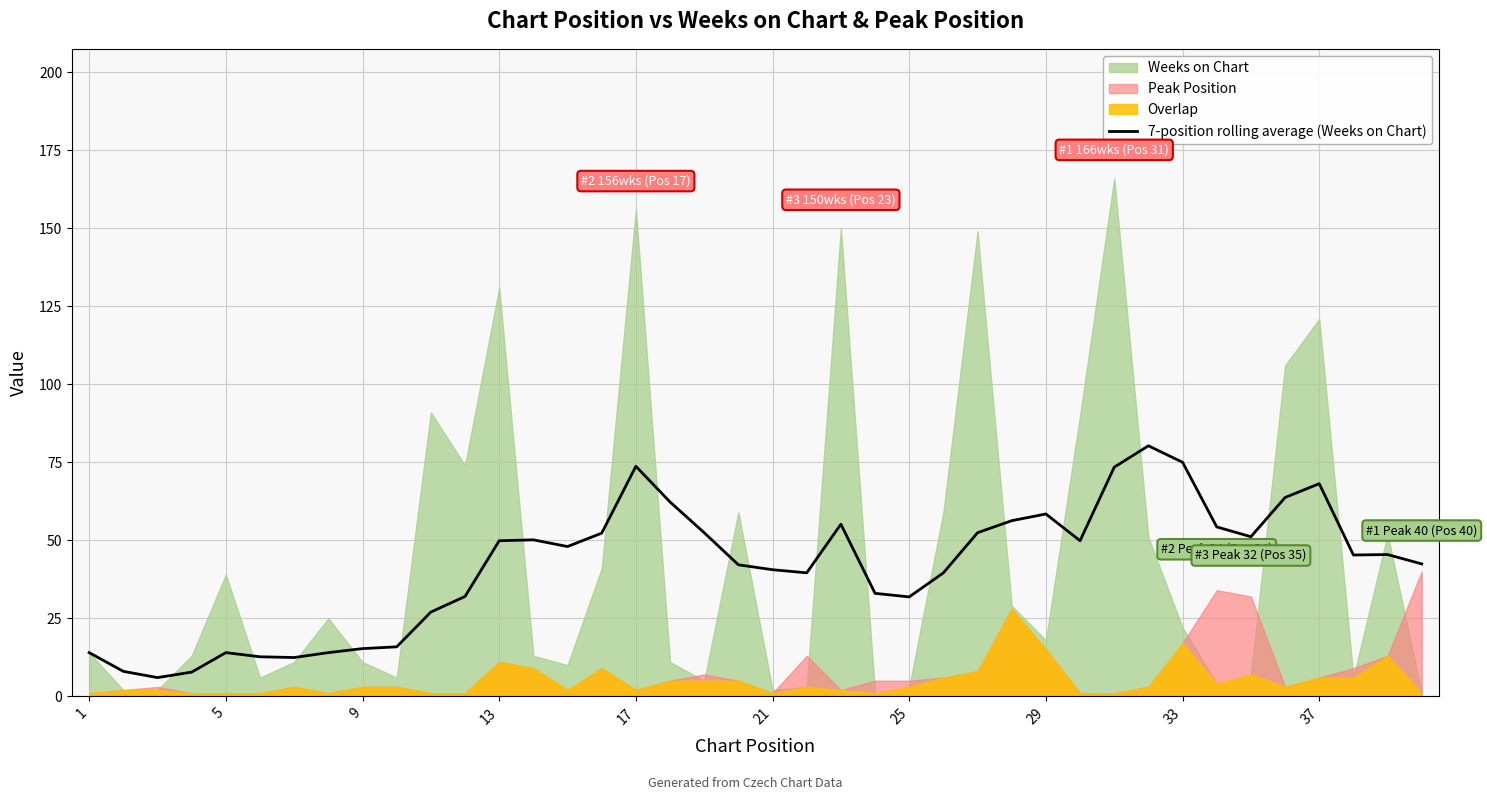

What is the lowest value of the 7-position rolling average (Weeks on Chart) series?

6.0